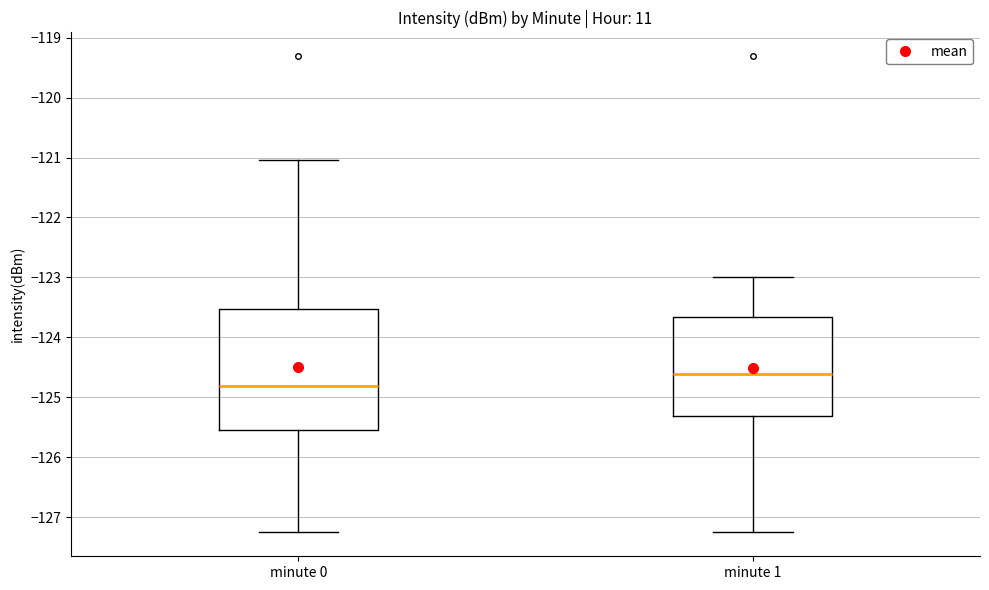

Reading left to right, read every box against the y-axis: the position of its median line, the range the box covers, and the ends of its whiskers. The values are not printed on the chart, so give them approximately, as read against the axis.

minute 0: median -124.8, box -125.5 to -123.5, whiskers -127.3 to -121.0
minute 1: median -124.6, box -125.3 to -123.7, whiskers -127.3 to -123.0